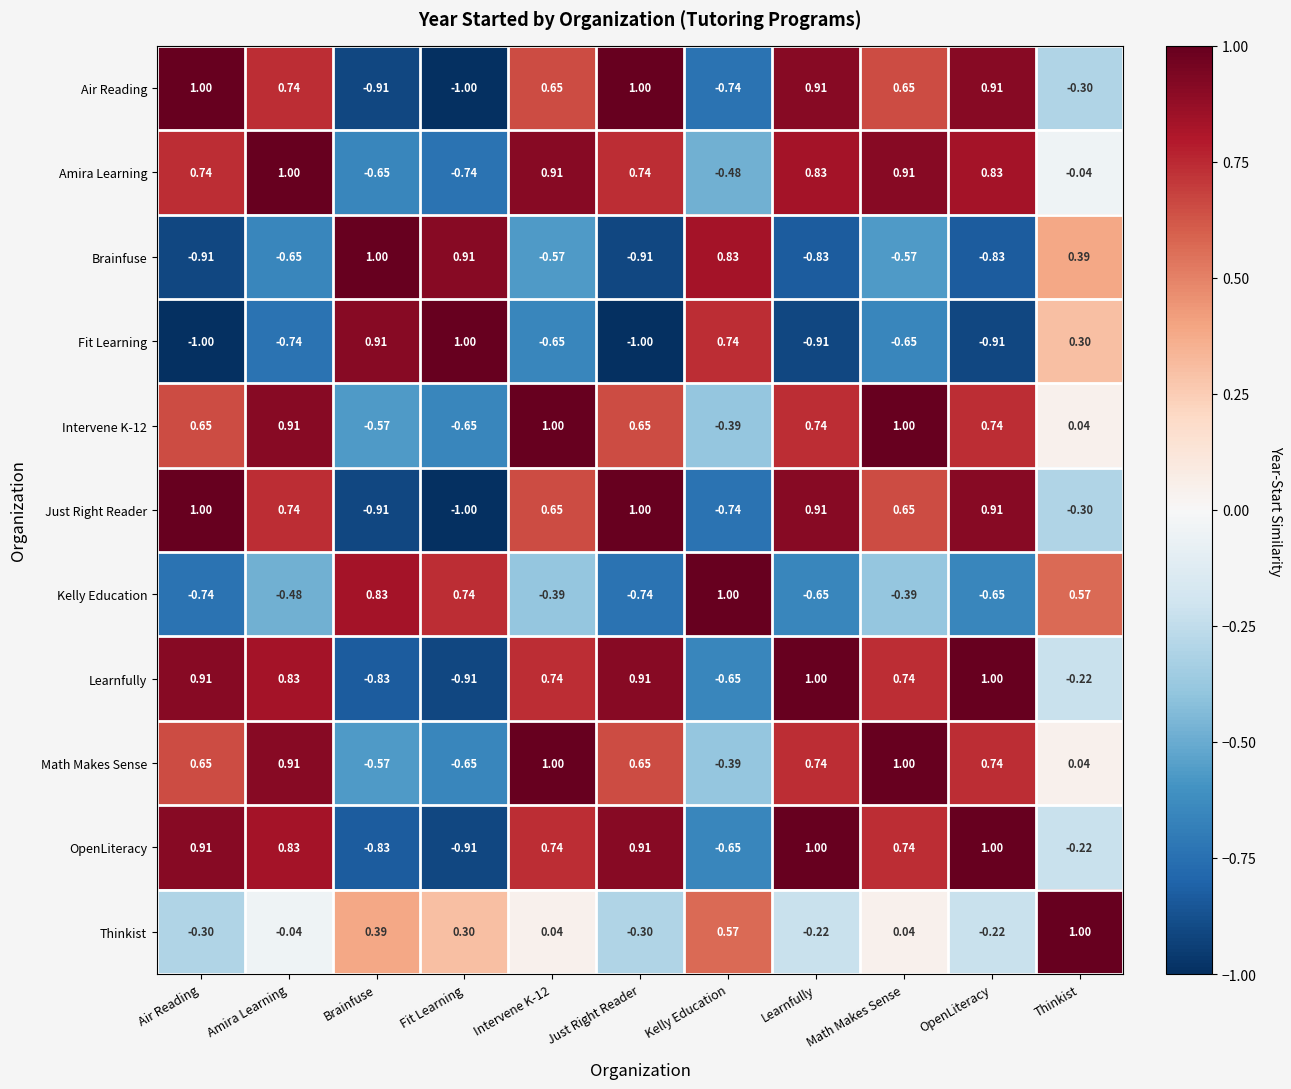

Is the value of Thinkist at Amira Learning greater than the value of Amira Learning at Brainfuse?

Yes